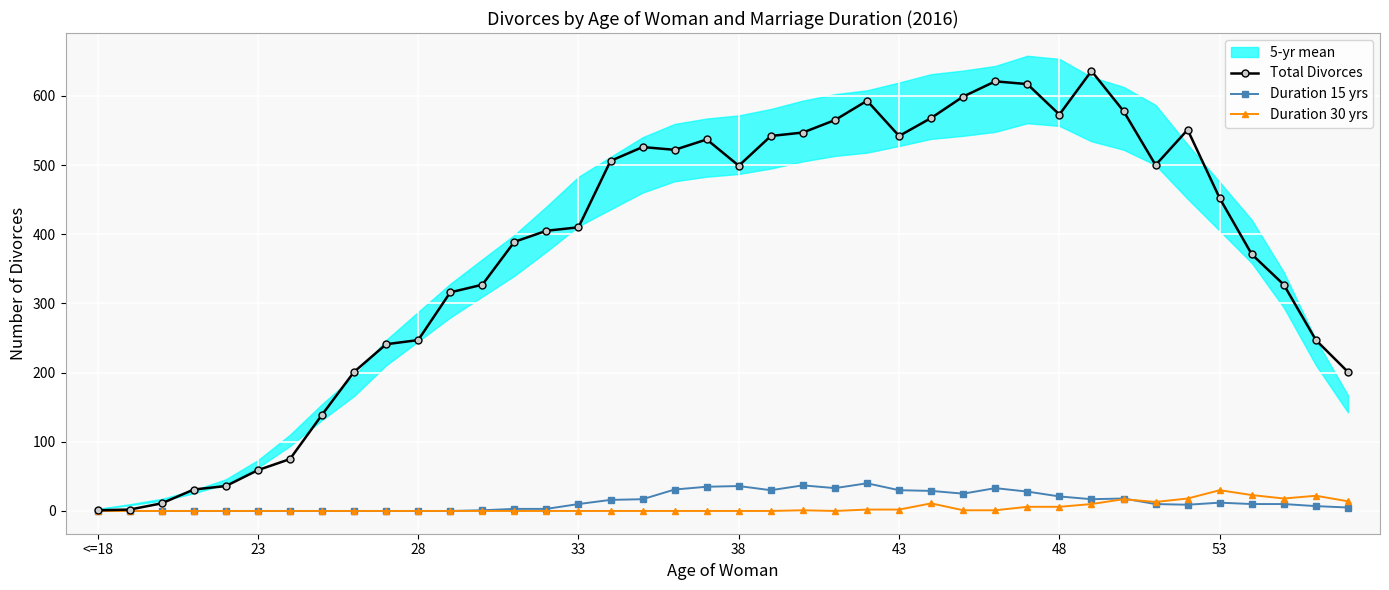

The Total Divorces series shows 1 at <=18. True or false?

True